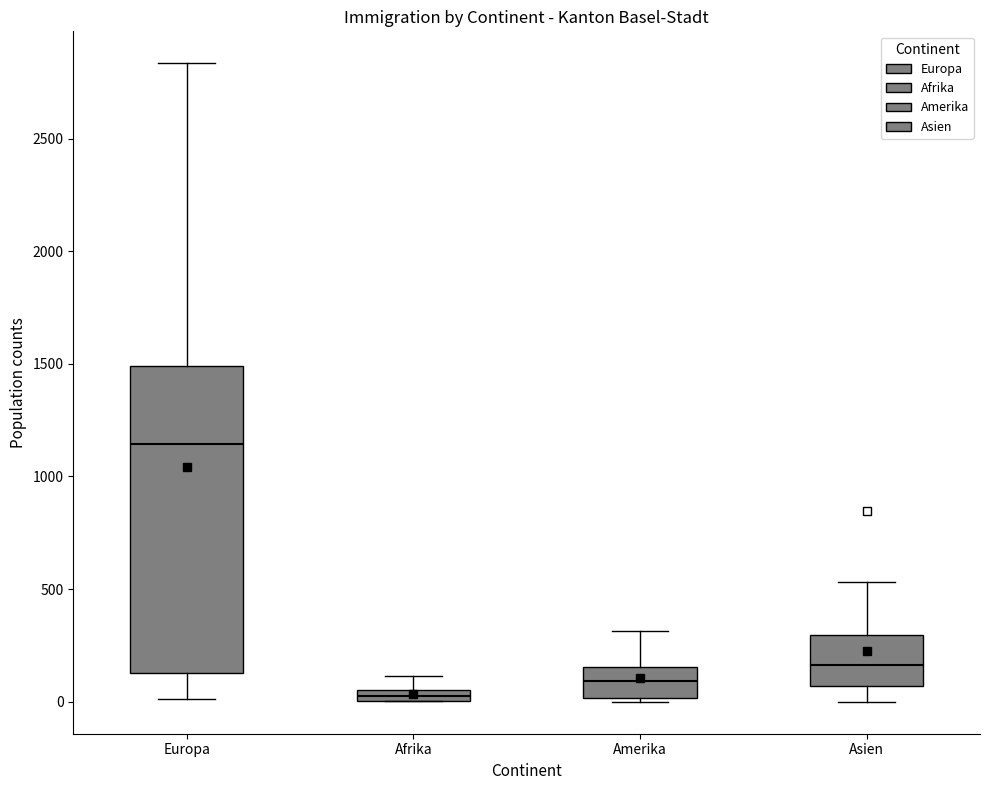

Comparing the boxes themselves (not the whiskers), which one is the tallest?

Europa